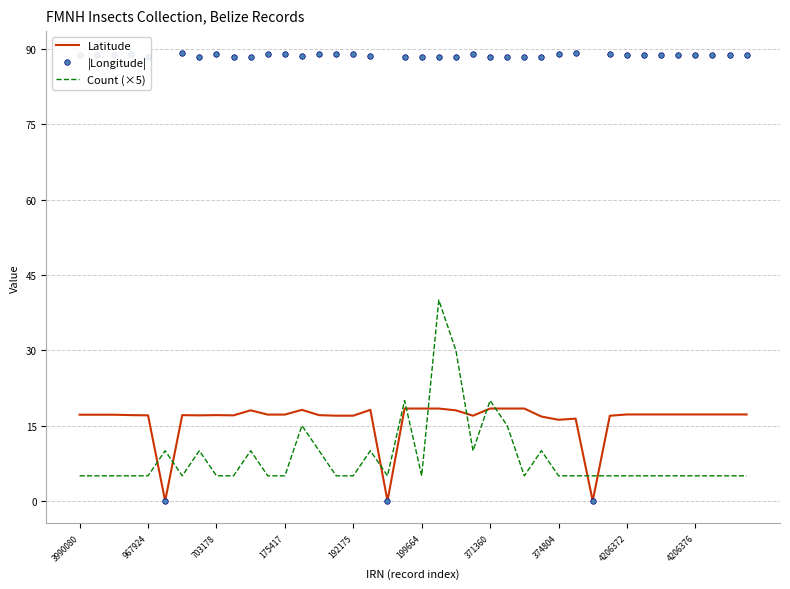

True or false: Count (×5) has more than 0 points higher than both neighbors.

True